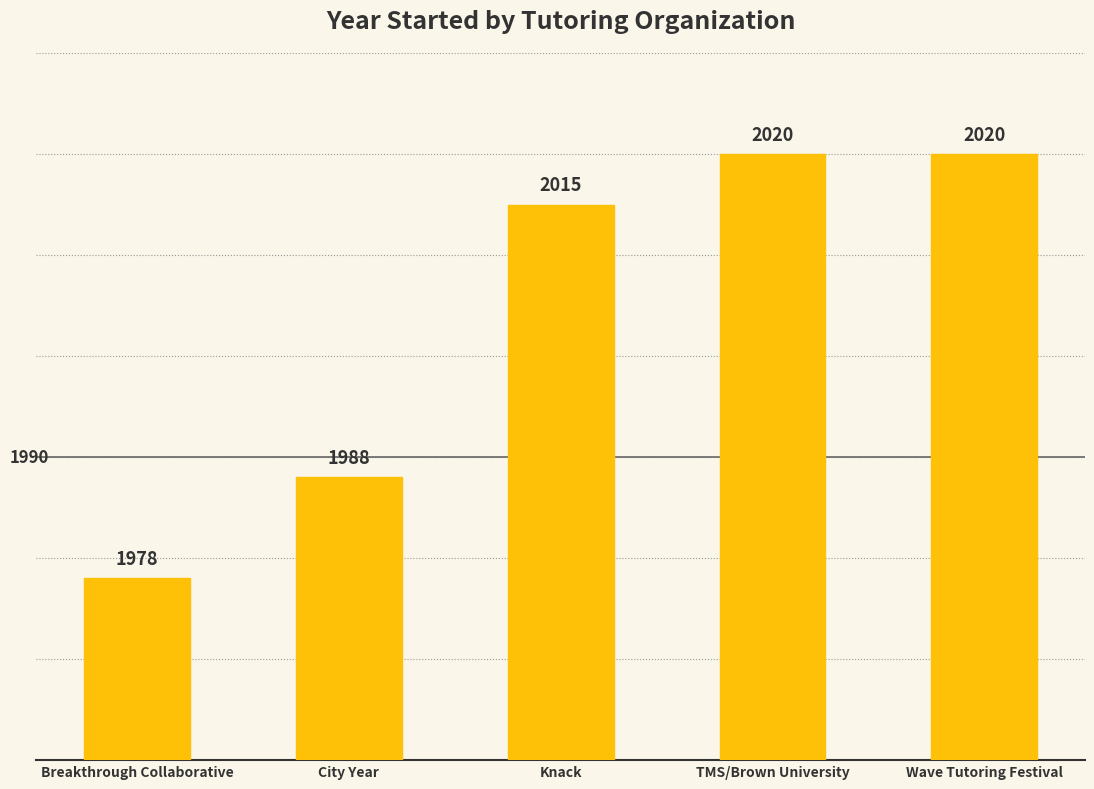

What is the sum of all values?

10021